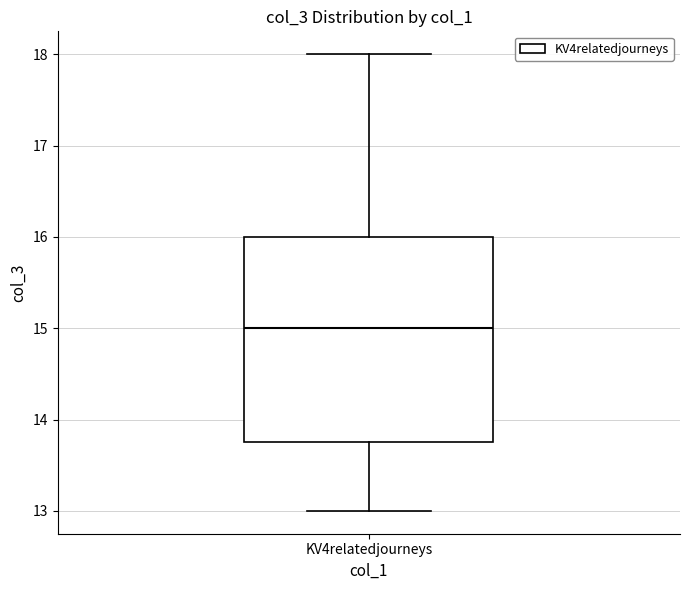

Where does the lower whisker of the box for KV4relatedjourneys end on the y-axis? The values are not printed on the chart, so give them approximately, as read against the axis.

13.0